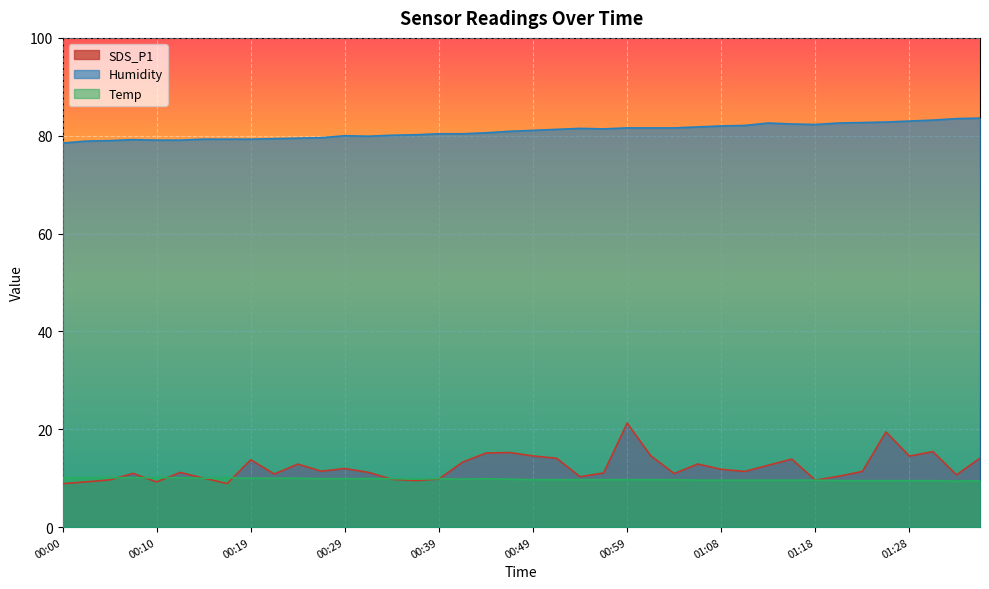

How many data points does each series have?

40